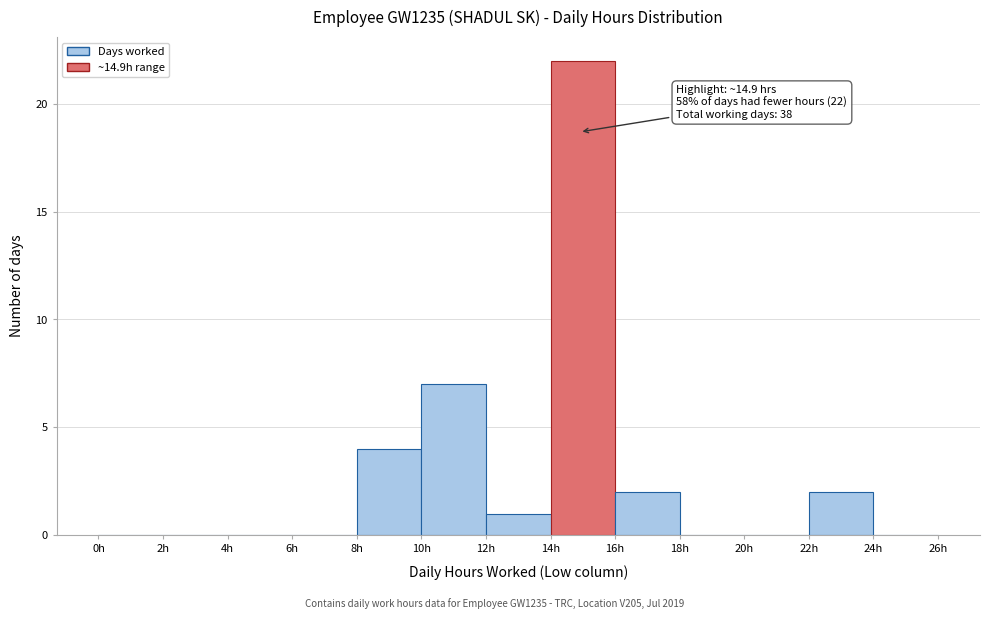

Which range on the x-axis has the tallest bar?

14 to 16